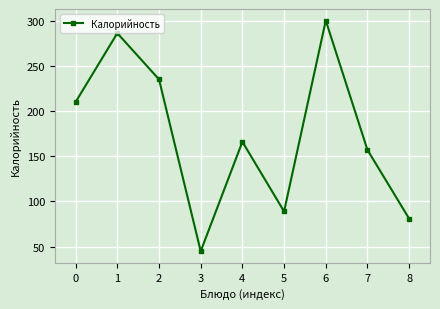

Rank the categories by value from highest to lowest.

6, 1, 2, 0, 4, 7, 5, 8, 3